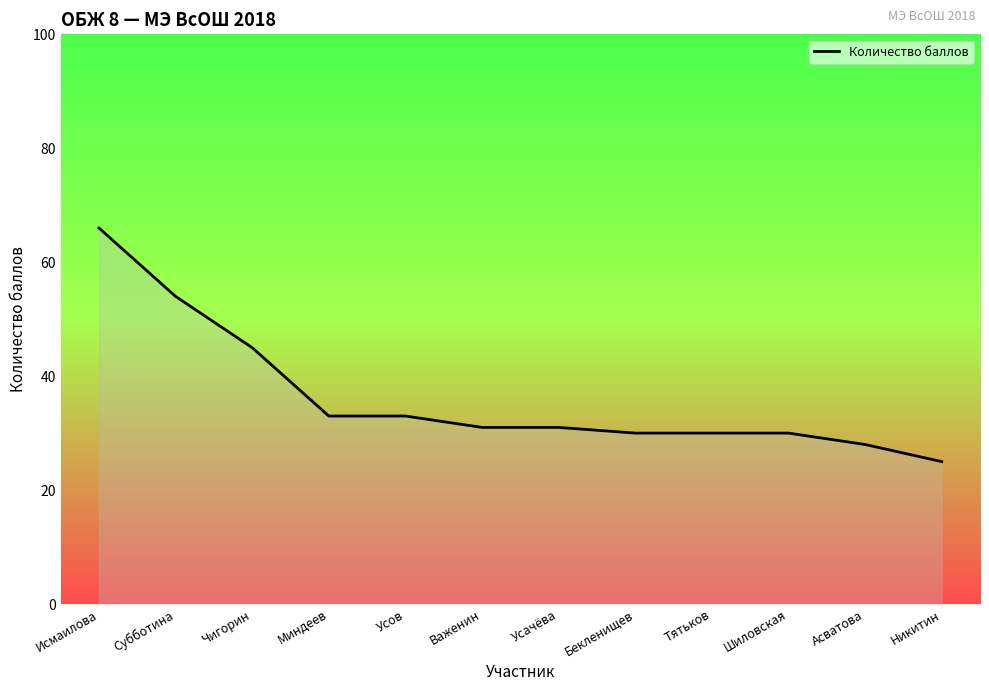

Where does the data first go above 31?

Исмаилова